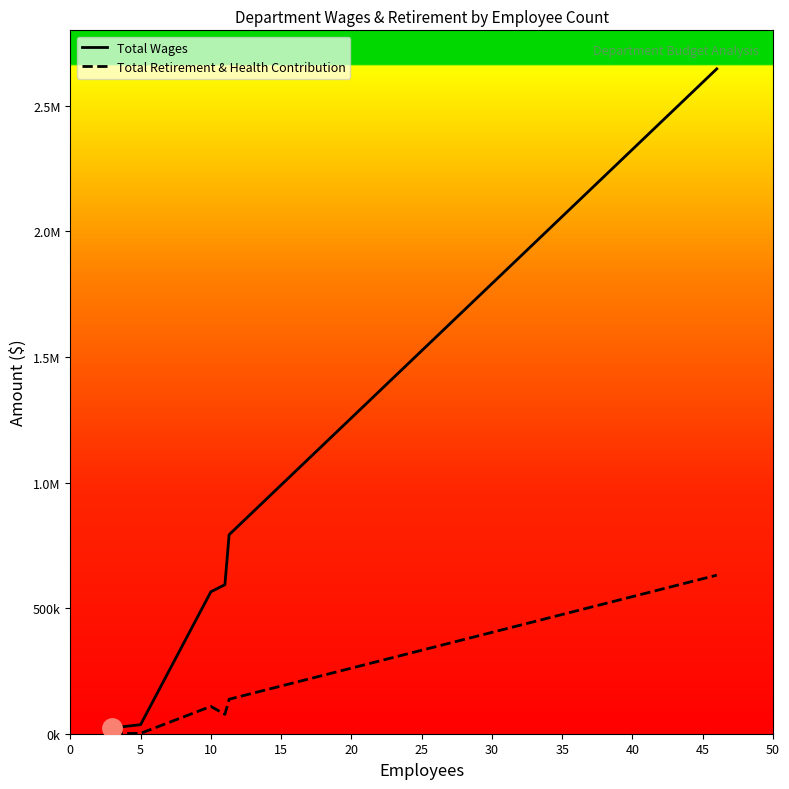

What is the highest value of the Total Wages series?

2646720